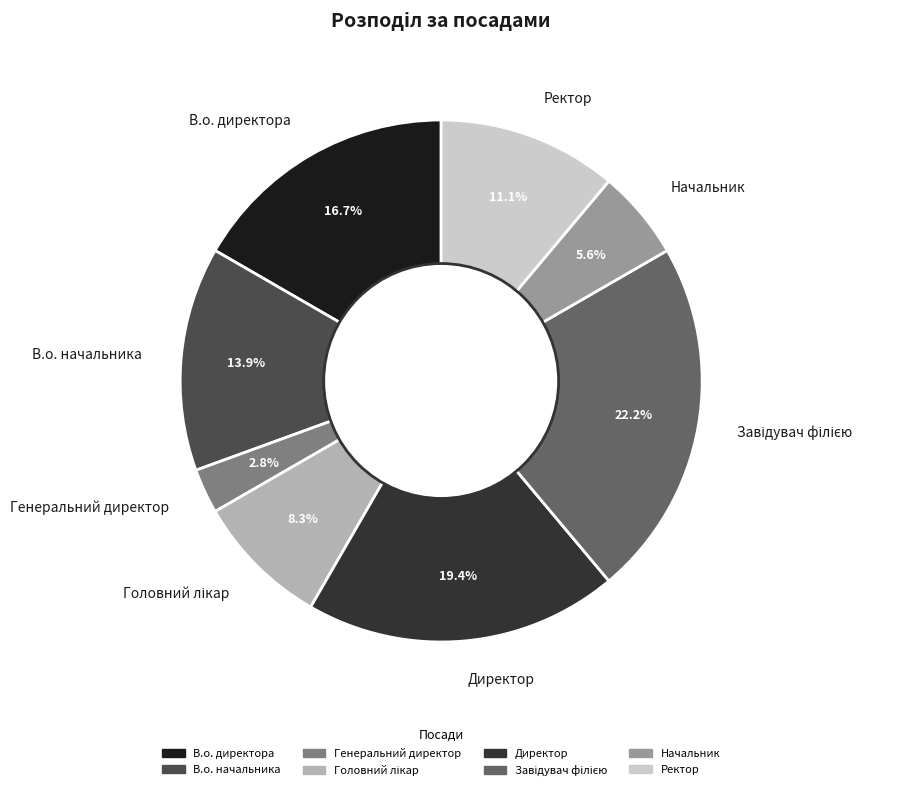

Between Начальник and Ректор, which is larger?

Ректор